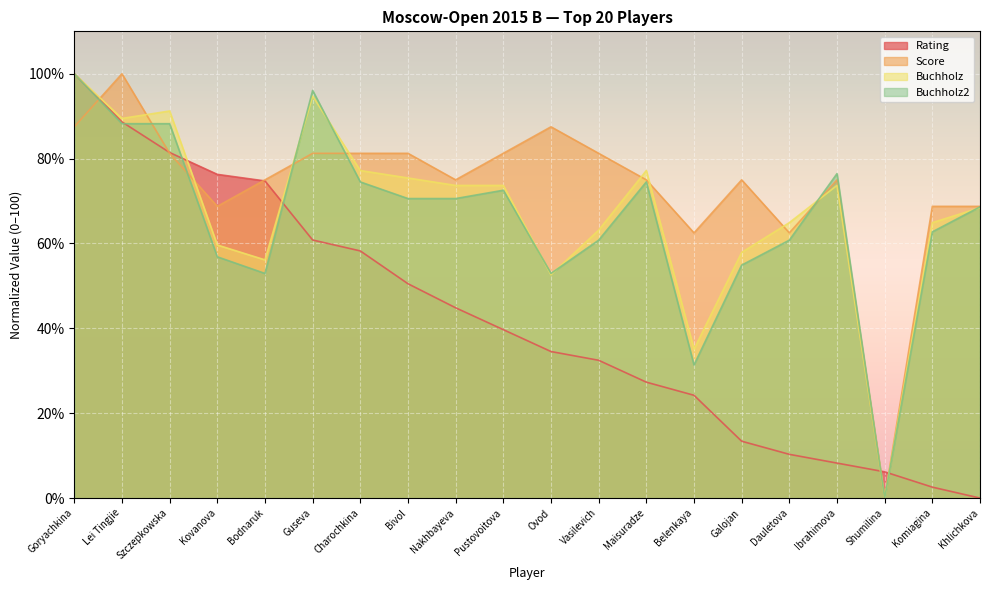

List the labels in order of Score value, largest first.

Lei Tingjie, Goryachkina, Ovod, Szczepkowska, Guseva, Charochkina, Bivol, Pustovoitova, Vasilevich, Bodnaruk, Nakhbayeva, Maisuradze, Galojan, Ibrahimova, Kovanova, Komiagina, Khlichkova, Belenkaya, Dauletova, Shumilina